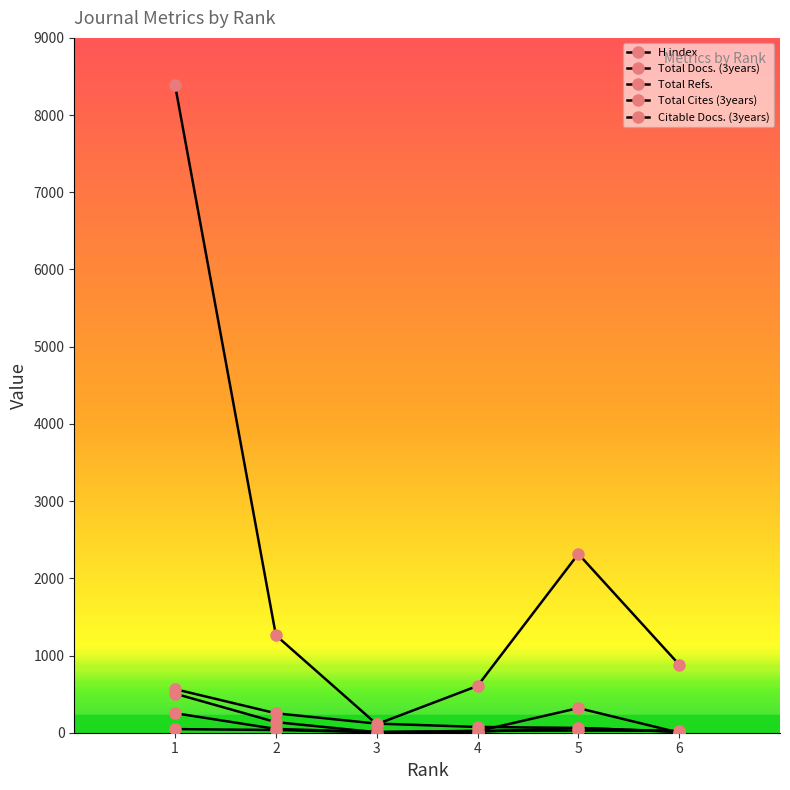

What value does the Total Refs. series have at 3?

110